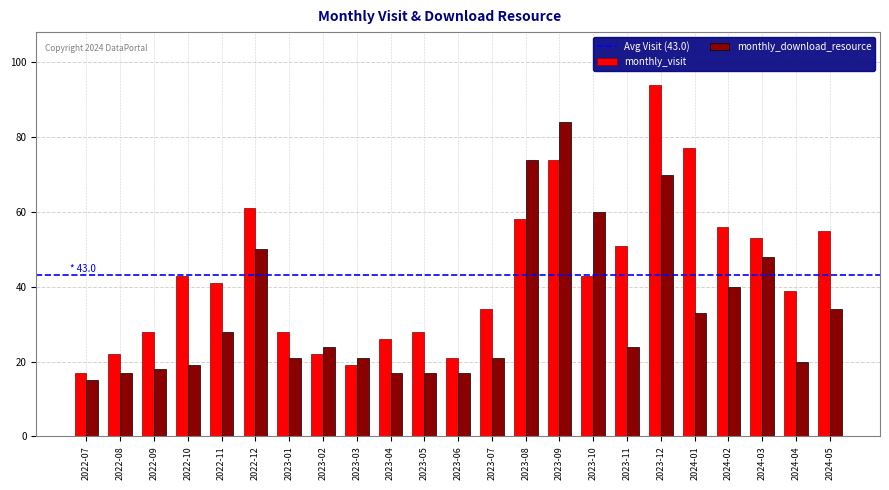

What is the label of the 12th bar from the left?

2023-06